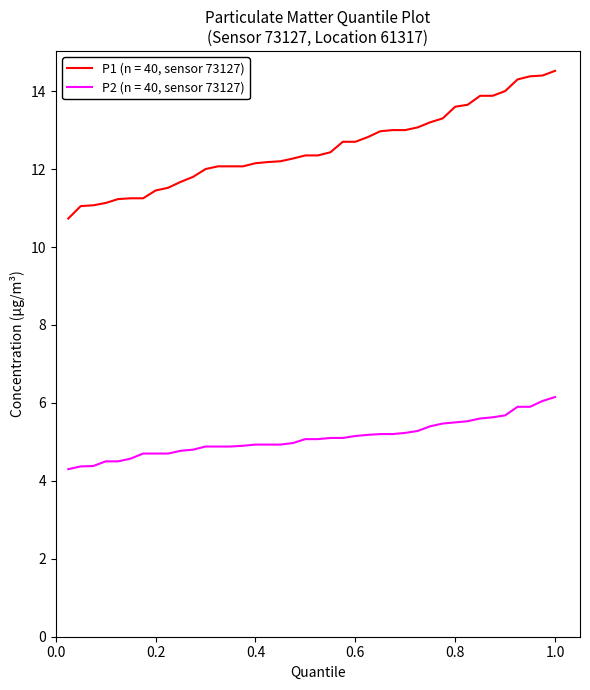

How many lines are shown in the chart?

2